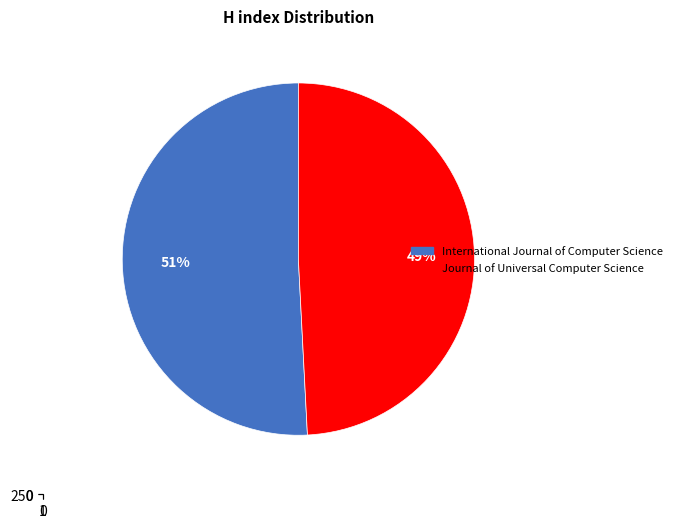

Does Journal of Universal Computer Science represent more than half of the total?

No